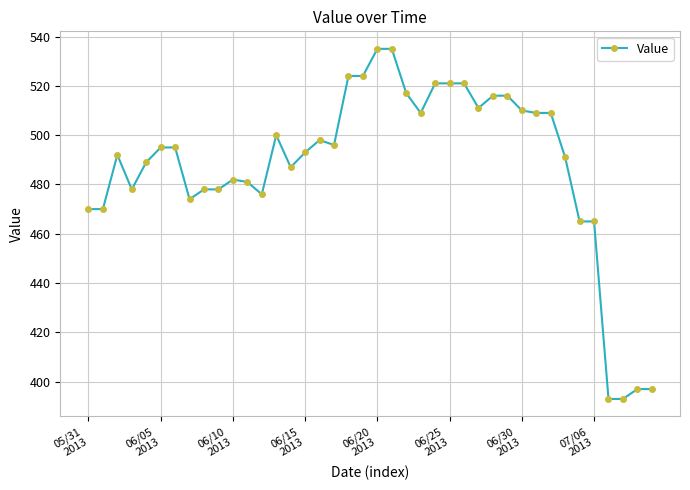

What is the smallest value displayed?

393